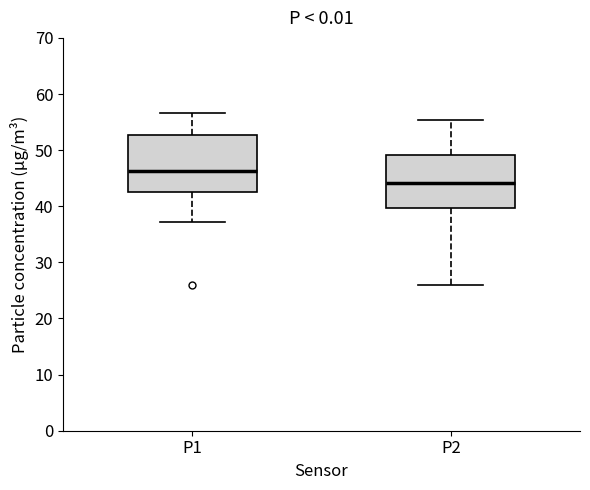

Which box's median line is the highest?

P1